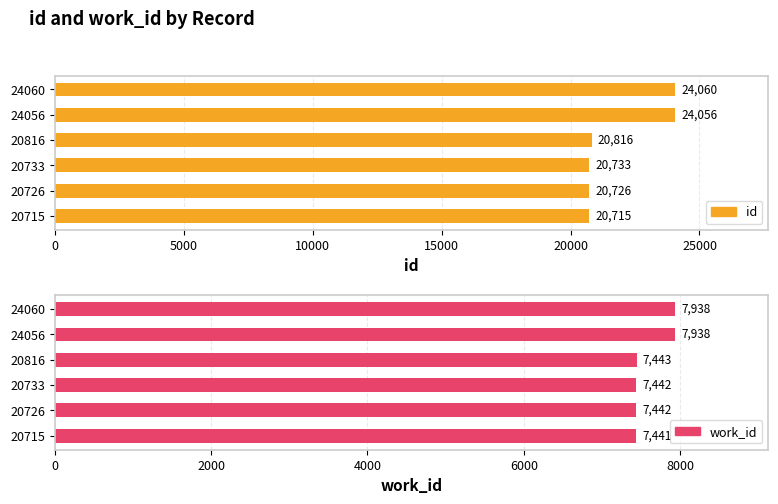

What are all the series names shown in the legend?

id, work_id